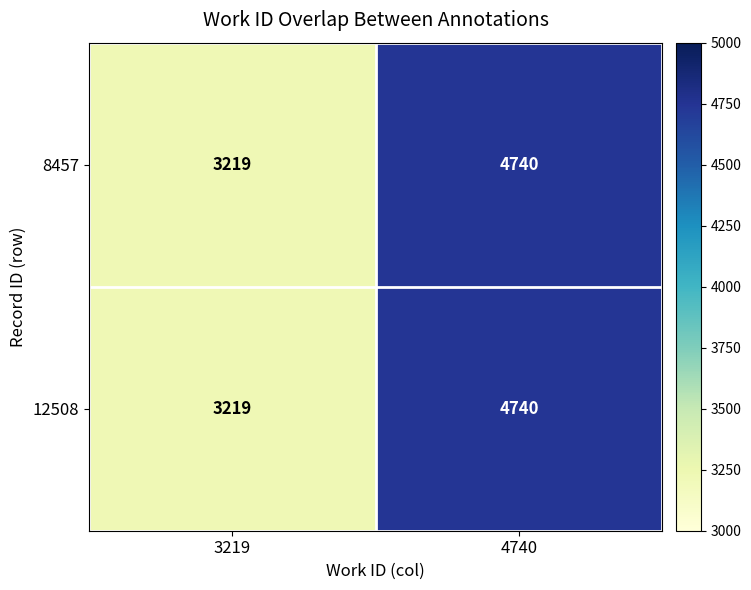

Is it true that 12508 equals 3179 at 4740?

False